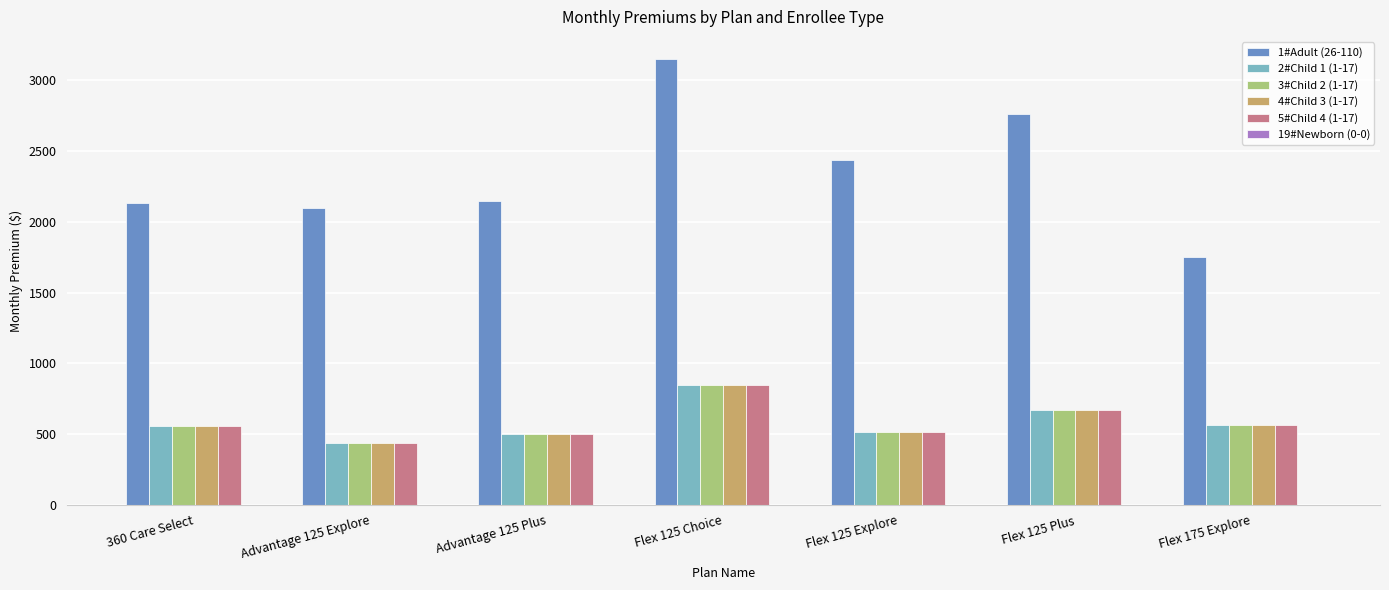

At which category is the sum across all series the highest?

Flex 125 Choice